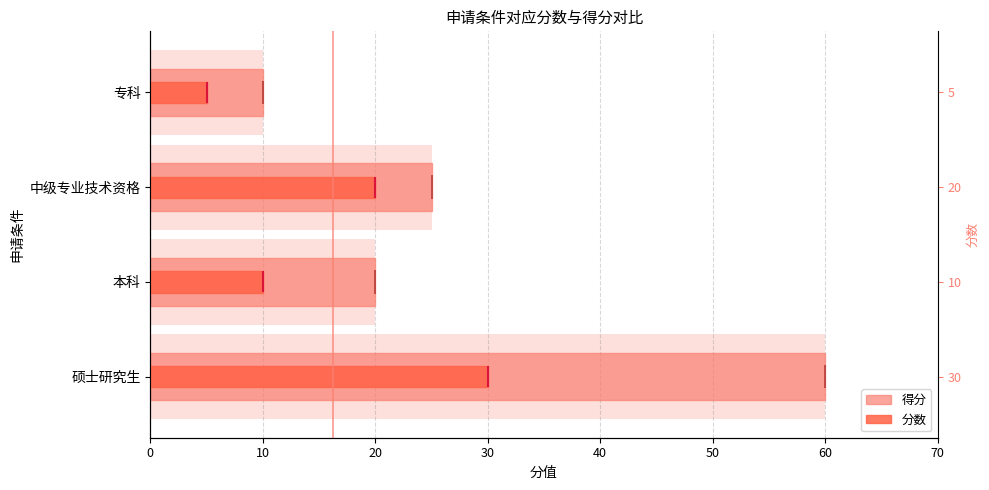

How many bars are there in each group?

2